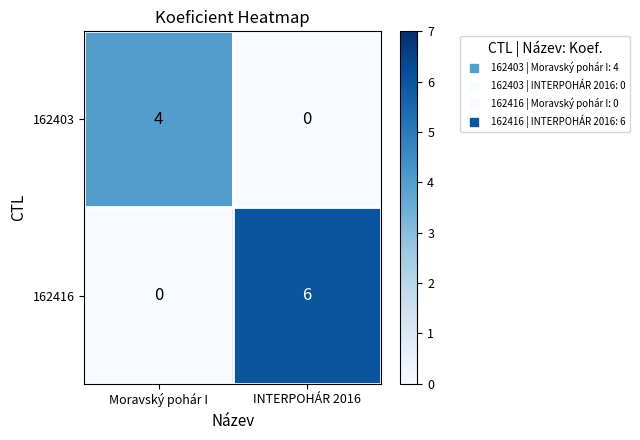

Reading left to right, transcribe all the data shown in this chart.

162403: Moravský pohár I=4	INTERPOHÁR 2016=0
162416: Moravský pohár I=0	INTERPOHÁR 2016=6